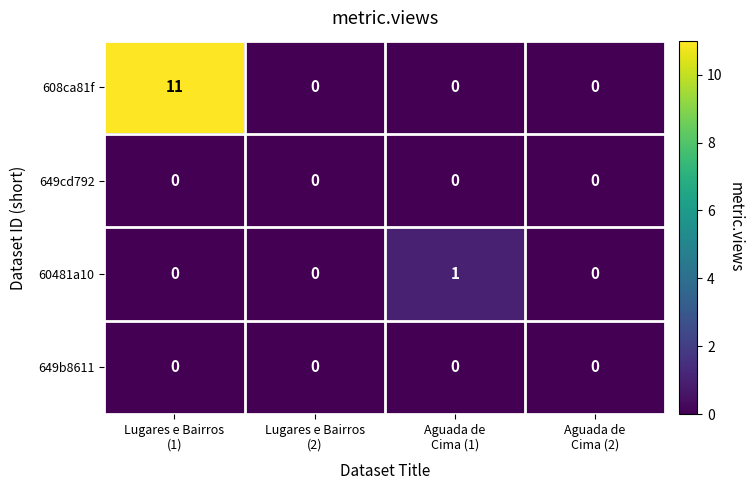

Which series has the largest range (max minus min)?

608ca81f